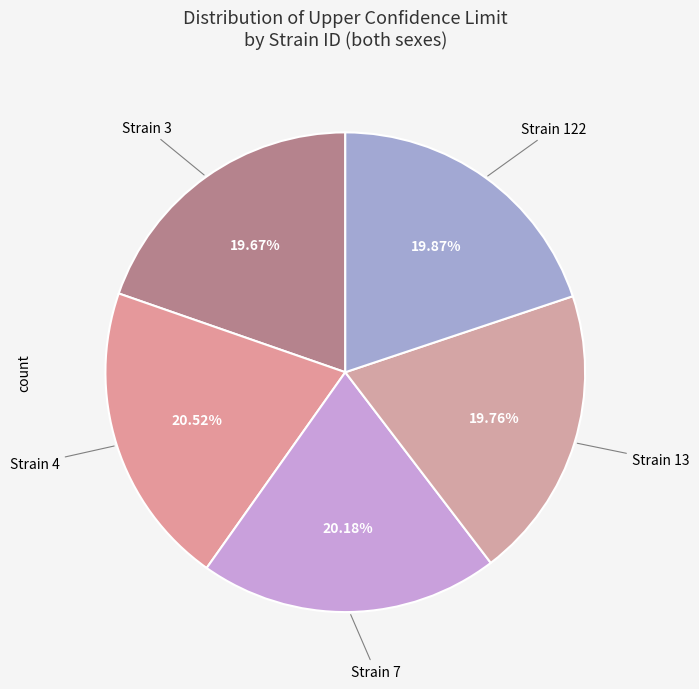

Is Strain 7 the majority of the pie?

No